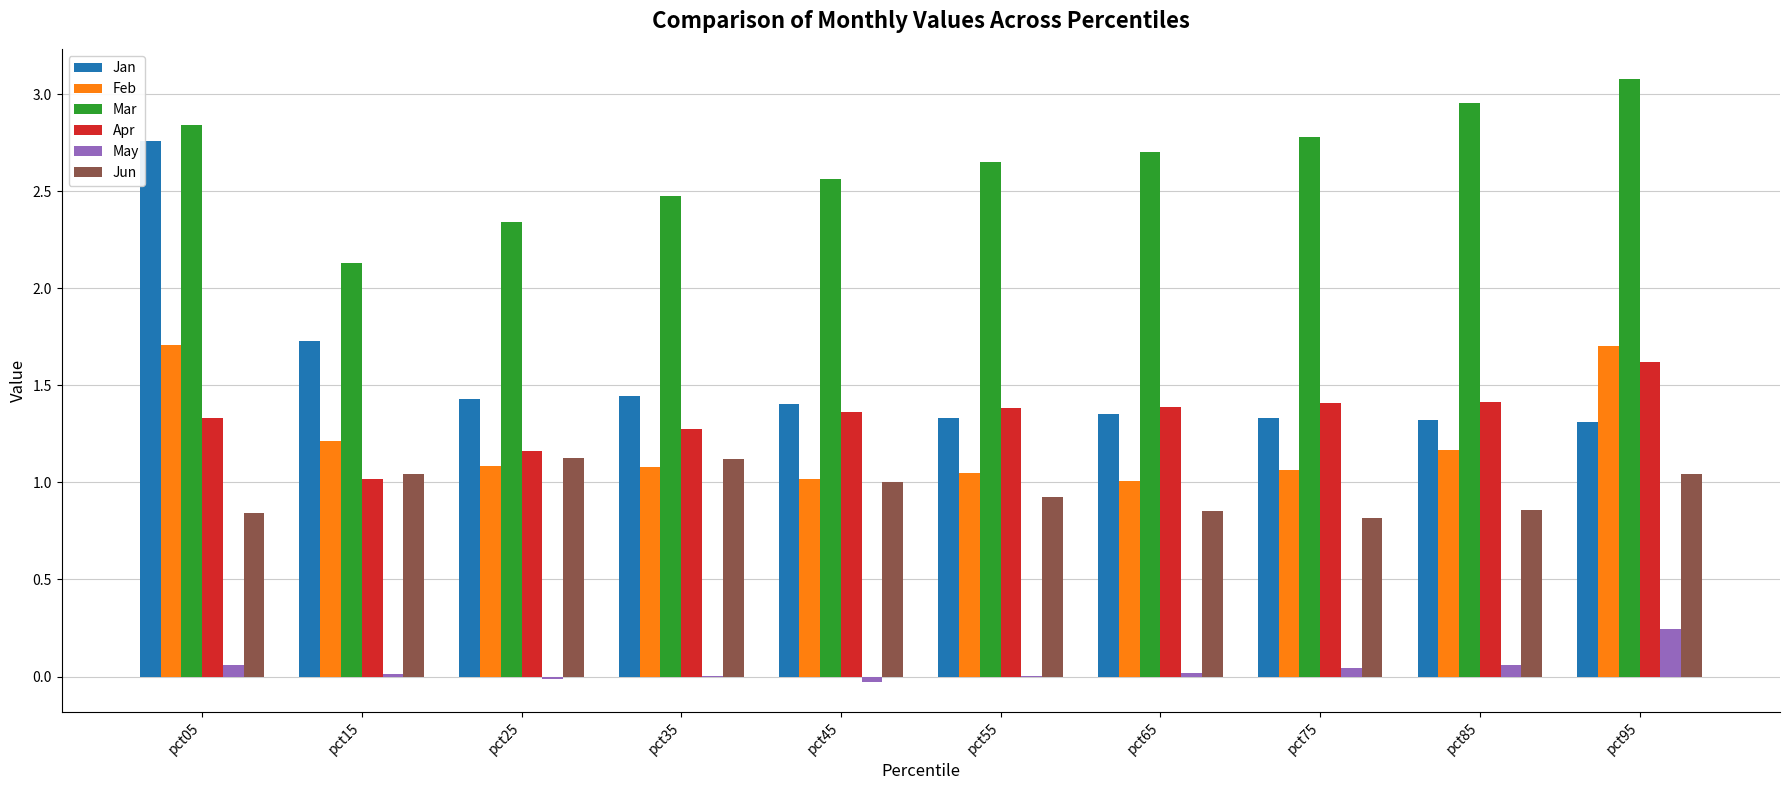

Are the bars grouped side by side (vs. stacked)?

Yes